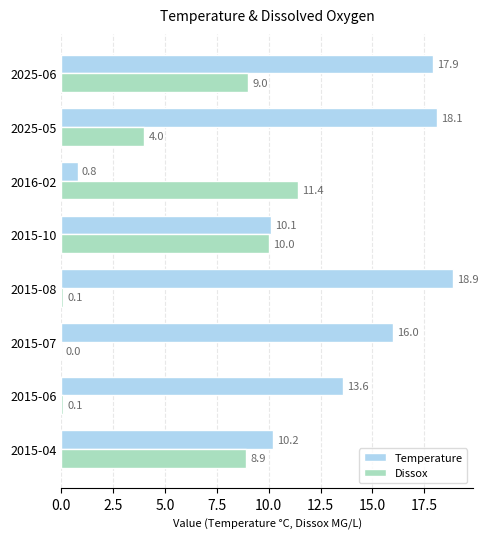

What is the approximate value of Dissox at 2016-02?

11.4